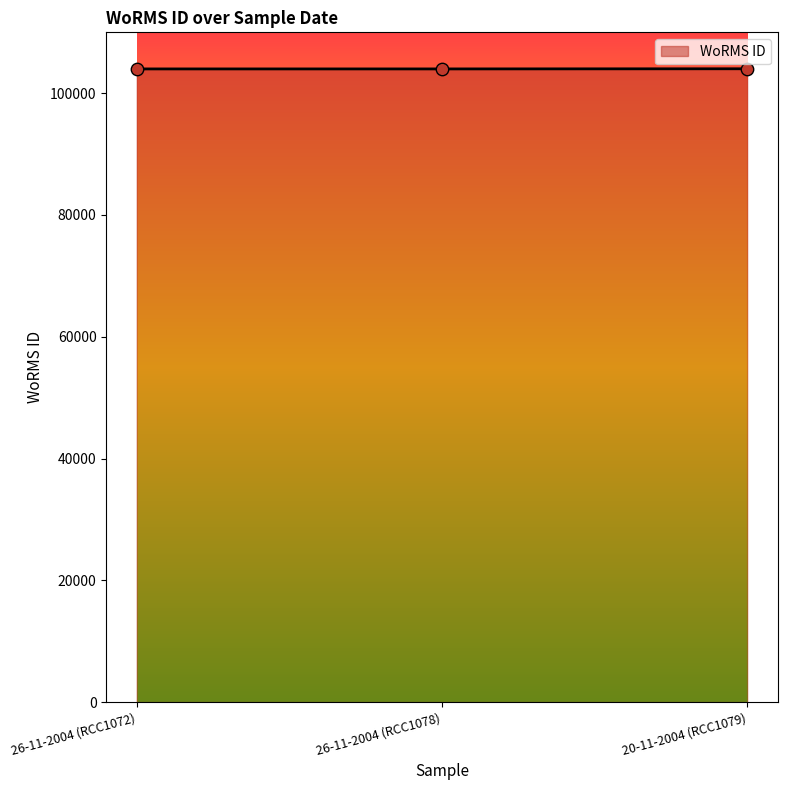

Approximately how many times larger is the value at 20-11-2004 (RCC1079) compared to 26-11-2004 (RCC1078)?

1.0